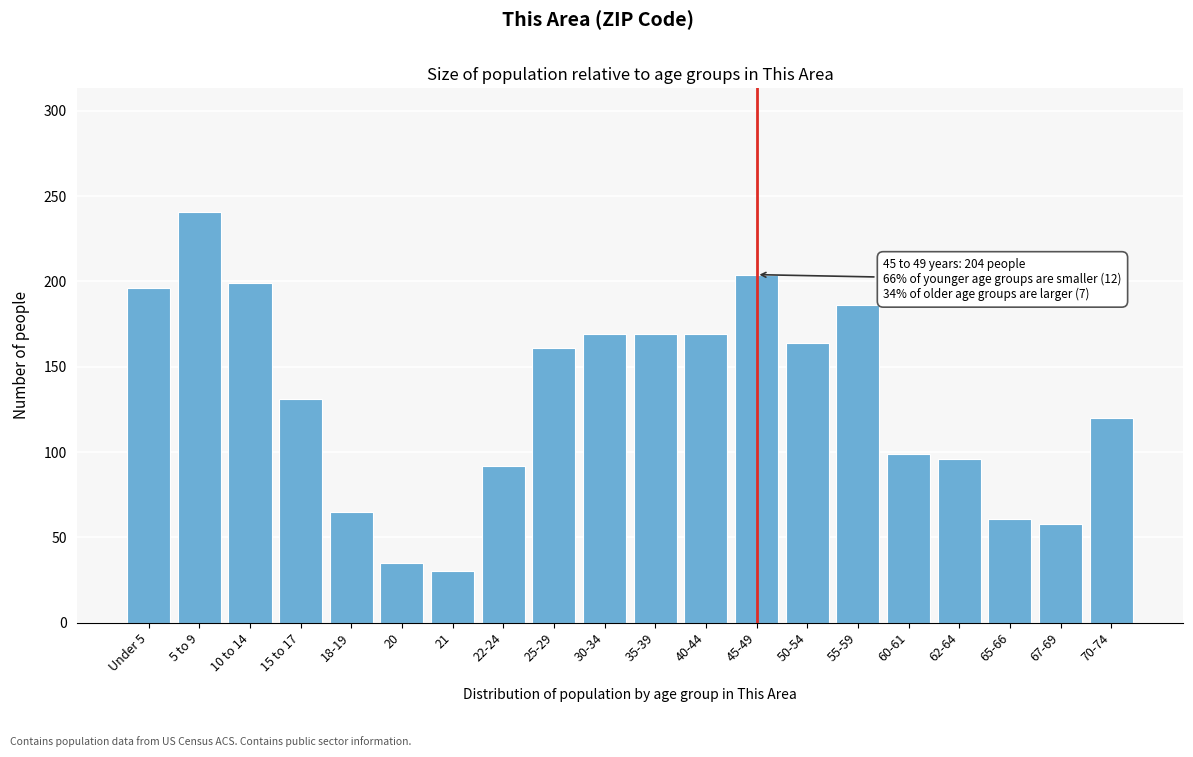

Reading left to right, list all the values displayed in this chart.

Under 5=196	5 to 9=241	10 to 14=199	15 to 17=131	18-19=65	20=35	21=30	22-24=92	25-29=161	30-34=169	35-39=169	40-44=169	45-49=204	50-54=164	55-59=186	60-61=99	62-64=96	65-66=61	67-69=58	70-74=120